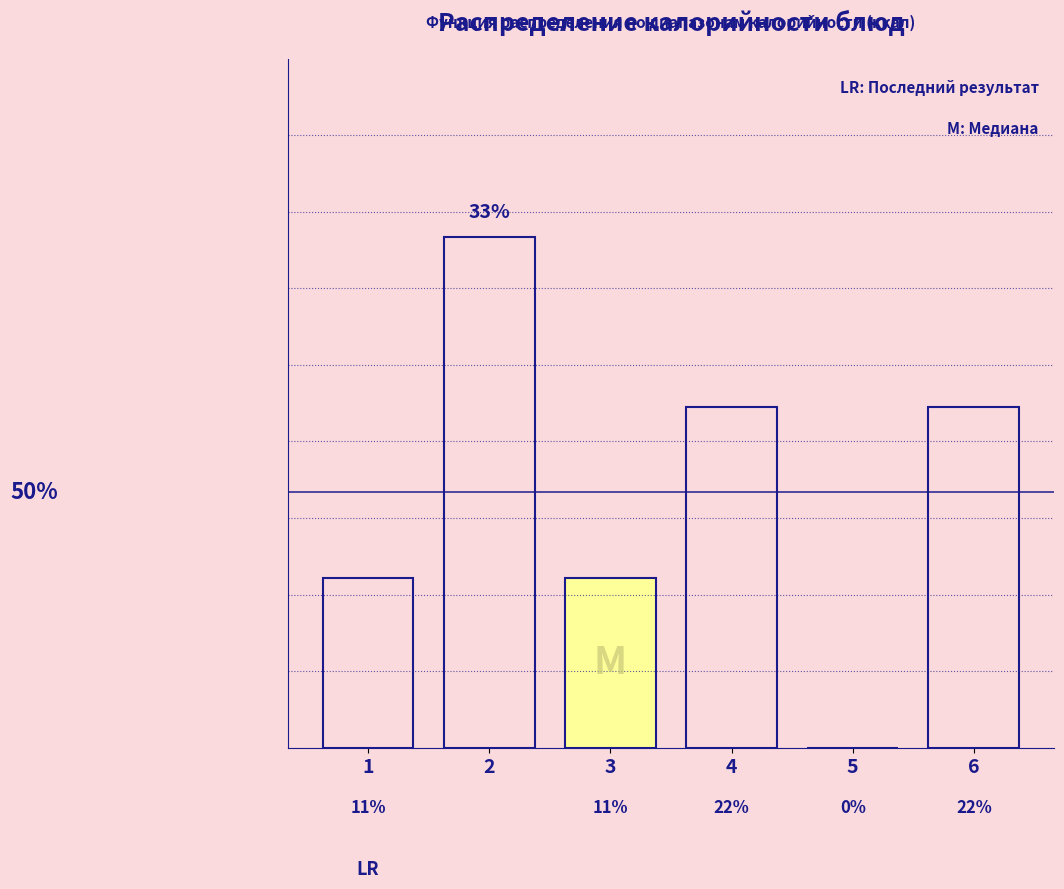

Are the bars horizontal?

No